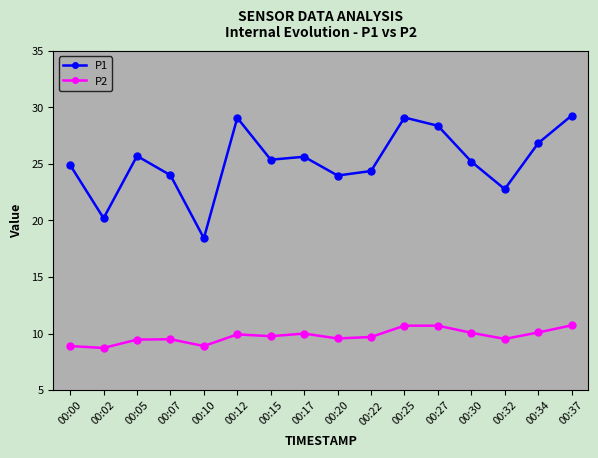

What is the greatest value displayed?

29.3